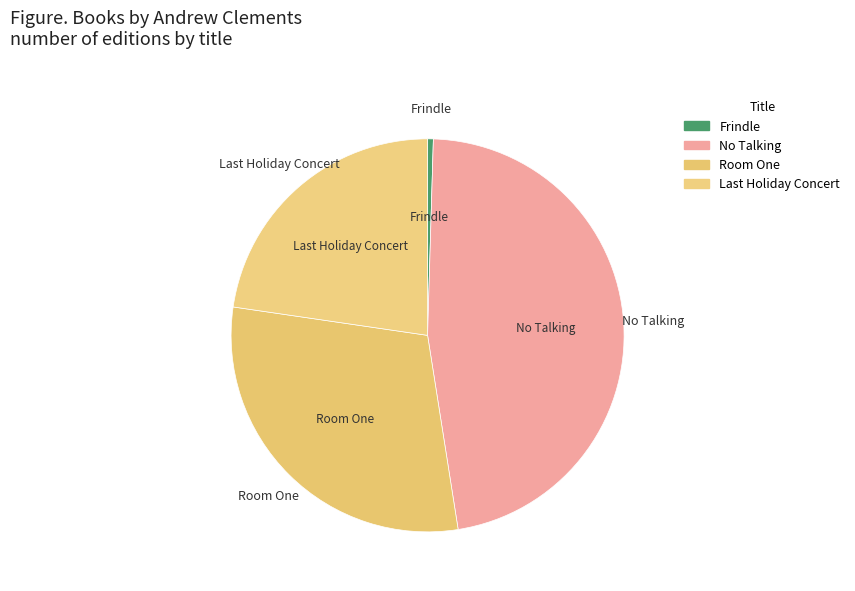

Count the number of slices in the pie.

4